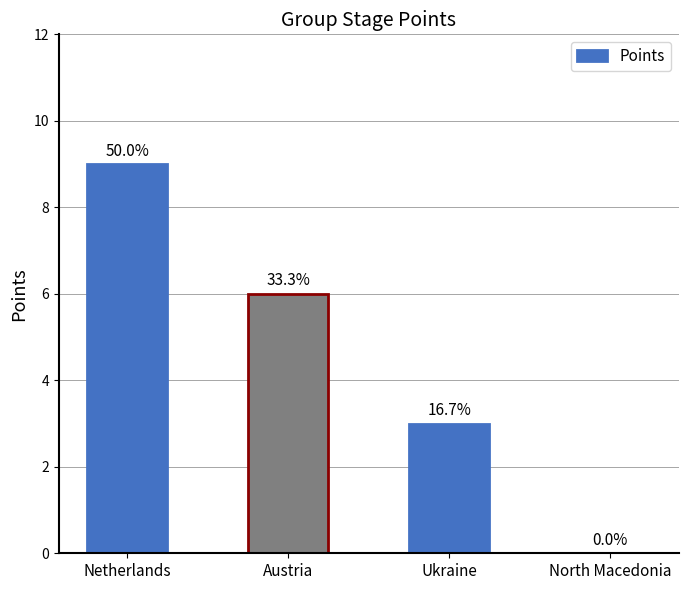

Are the bars horizontal?

No